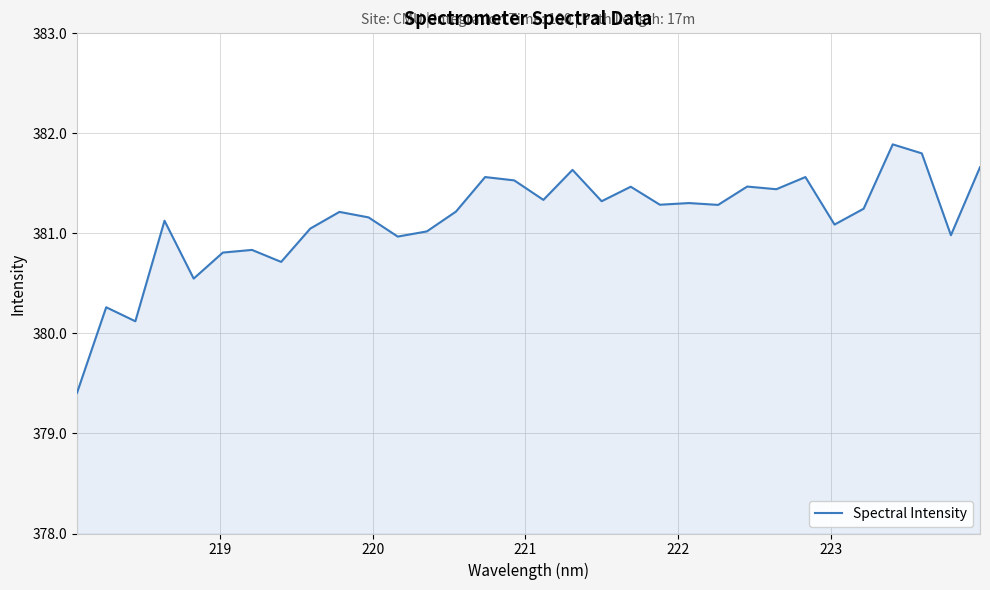

What is the difference between the maximum and minimum values?

2.5